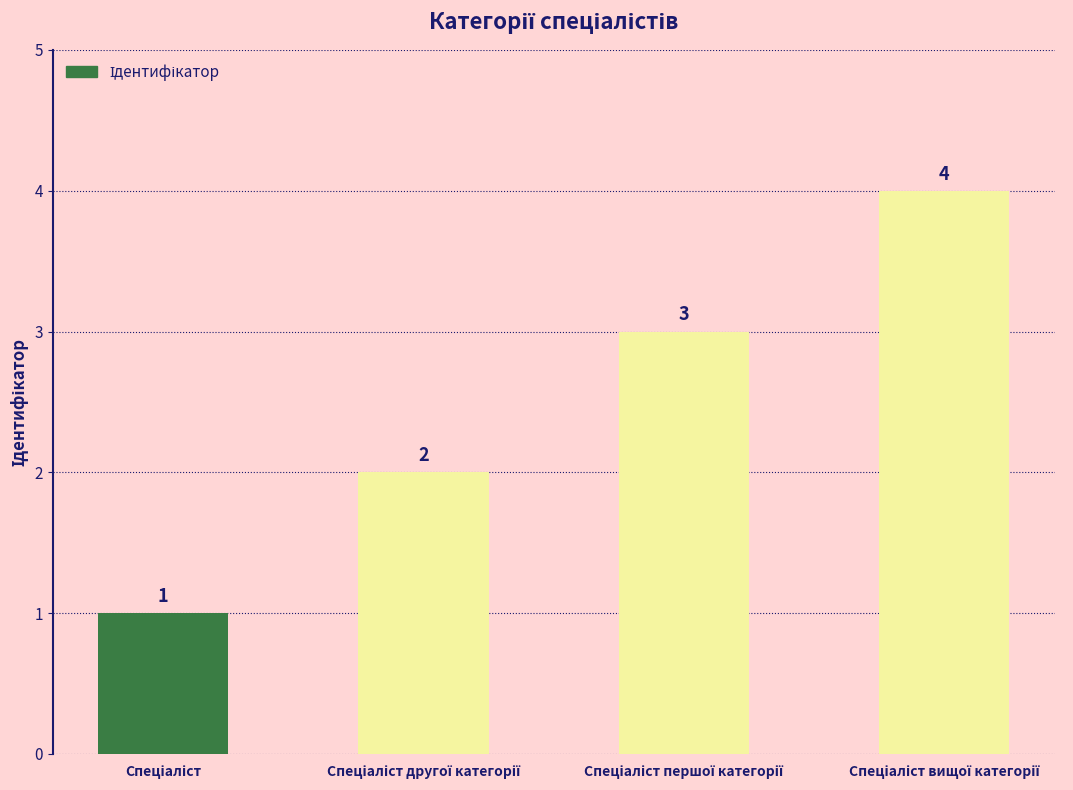

What is the greatest value displayed?

4